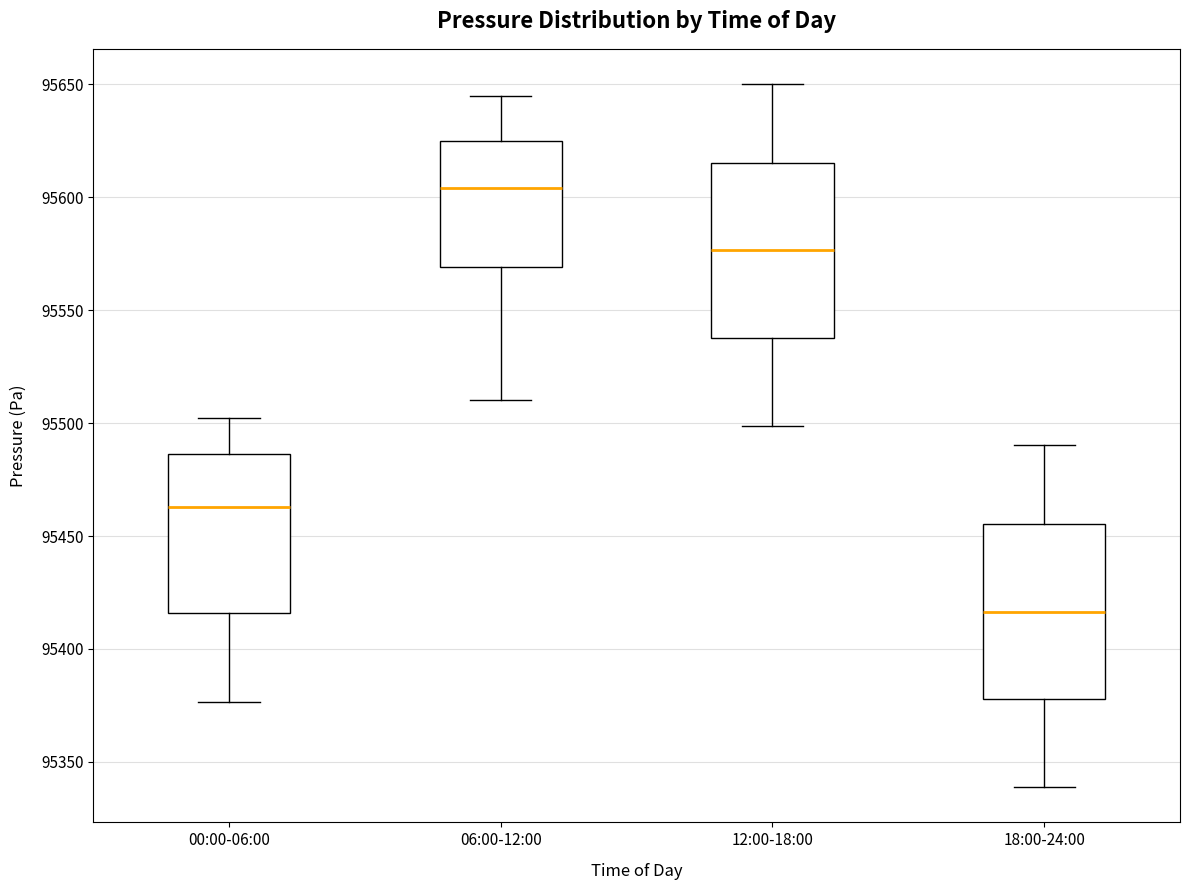

Reading left to right, read every box against the y-axis: the position of its median line, the range the box covers, and the ends of its whiskers. The values are not printed on the chart, so give them approximately, as read against the axis.

00:00-06:00: median 95465, box 95415 to 95485, whiskers 95375 to 95500
06:00-12:00: median 95605, box 95570 to 95625, whiskers 95510 to 95645
12:00-18:00: median 95575, box 95540 to 95615, whiskers 95500 to 95650
18:00-24:00: median 95415, box 95380 to 95455, whiskers 95340 to 95490